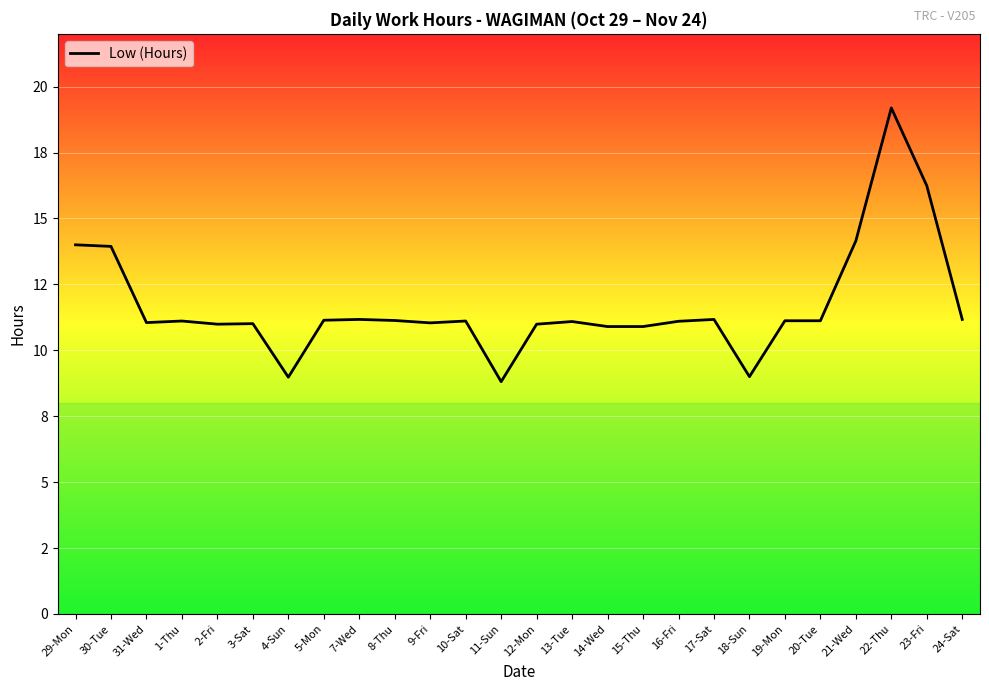

Does the chart display data point markers on the line(s)?

No